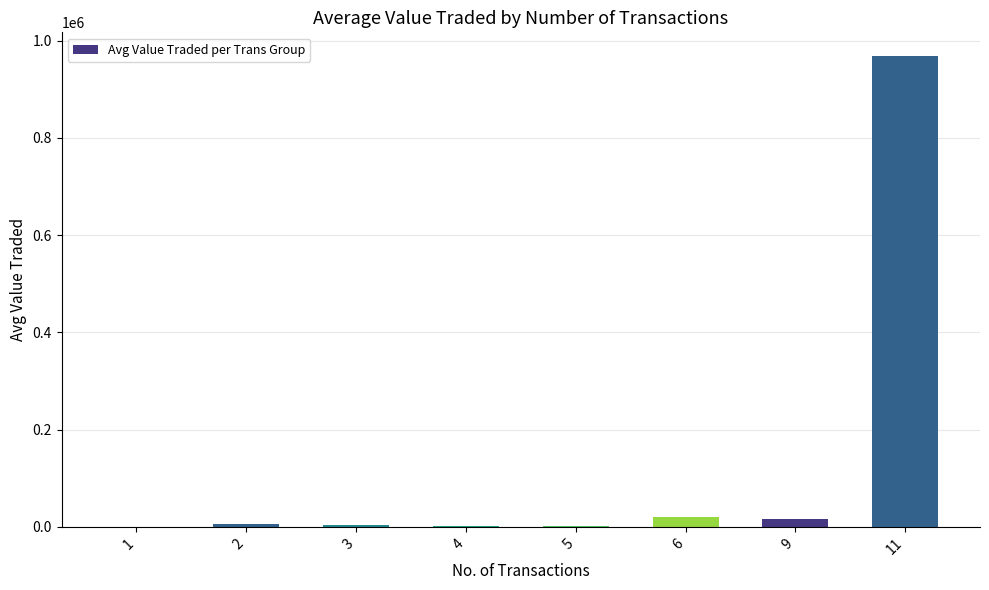

What is the sum of all values?

1019021.6